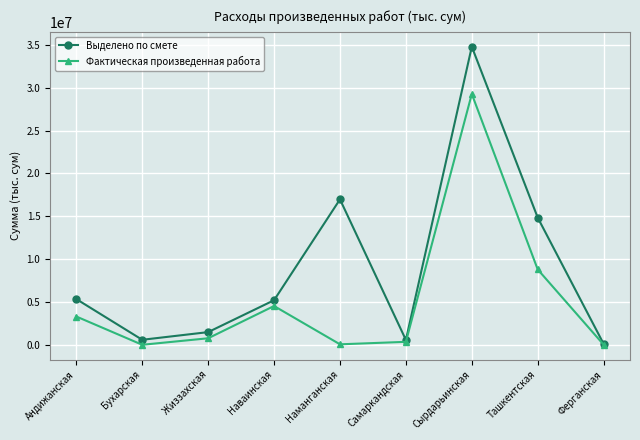

What position from the right is Жиззахская?

7